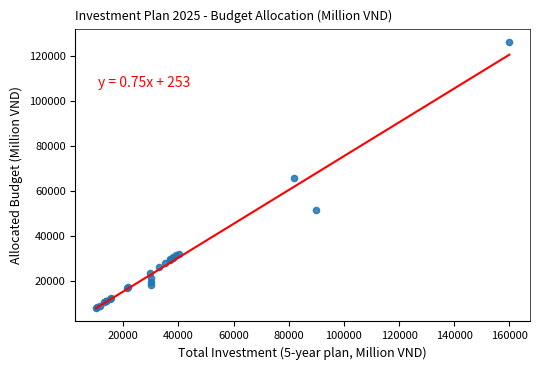

What Y value in the scatter plot is closest to 67195?

65640